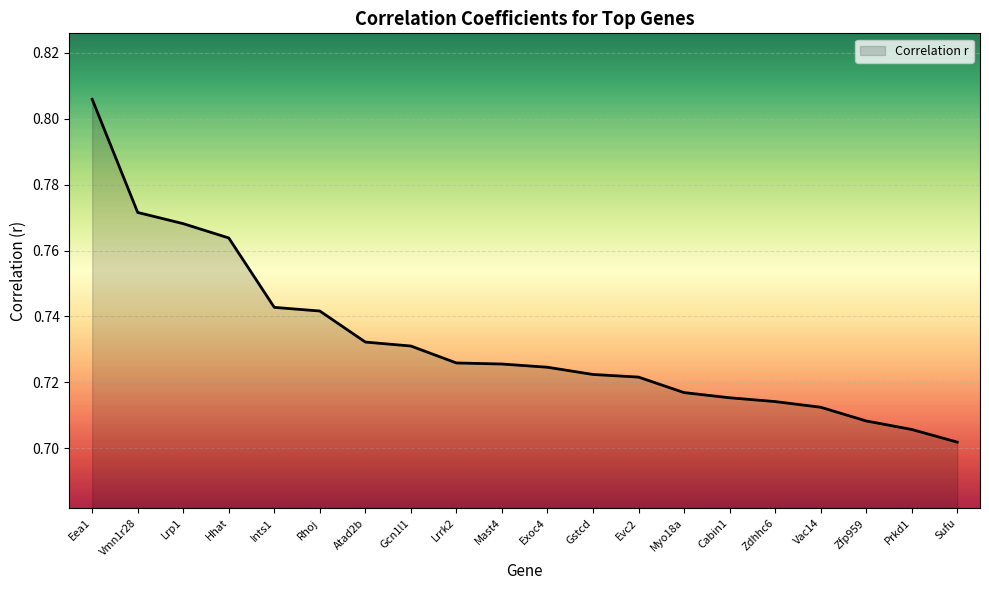

Between Gstcd and Gcn1l1, which is larger?

Gcn1l1